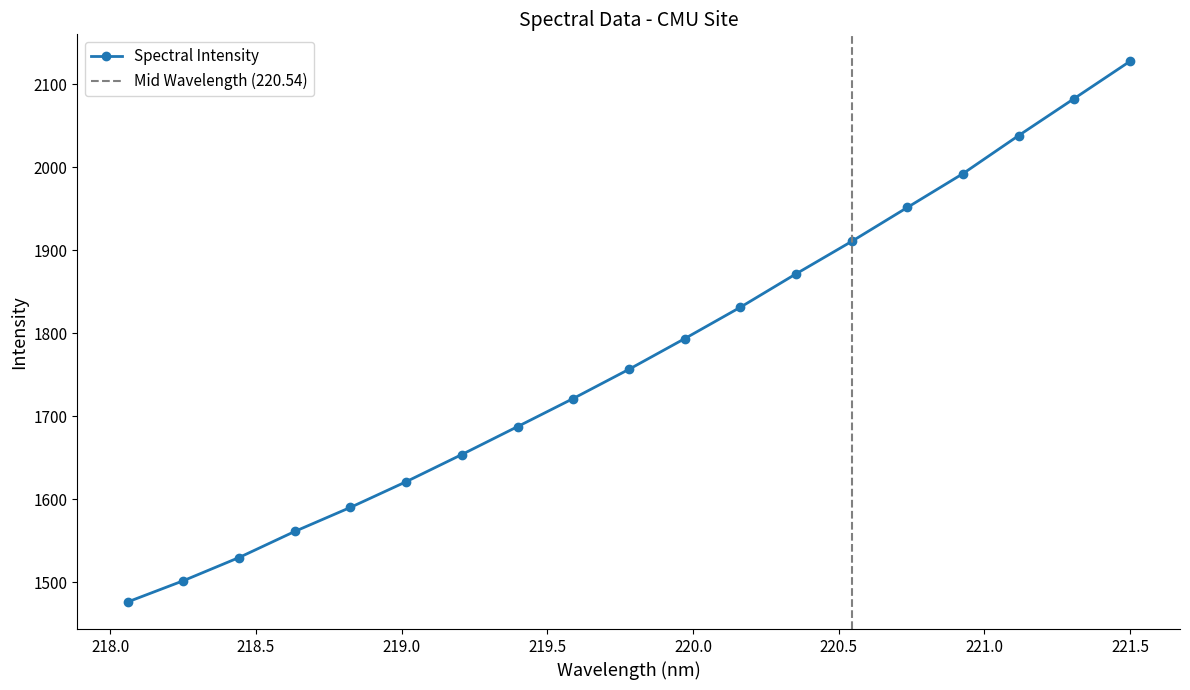

What is the greatest value displayed?

2127.8